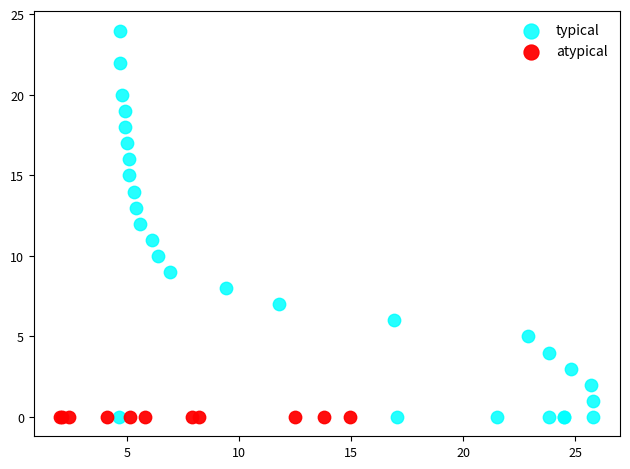

Which series contains the highest Y value?

typical